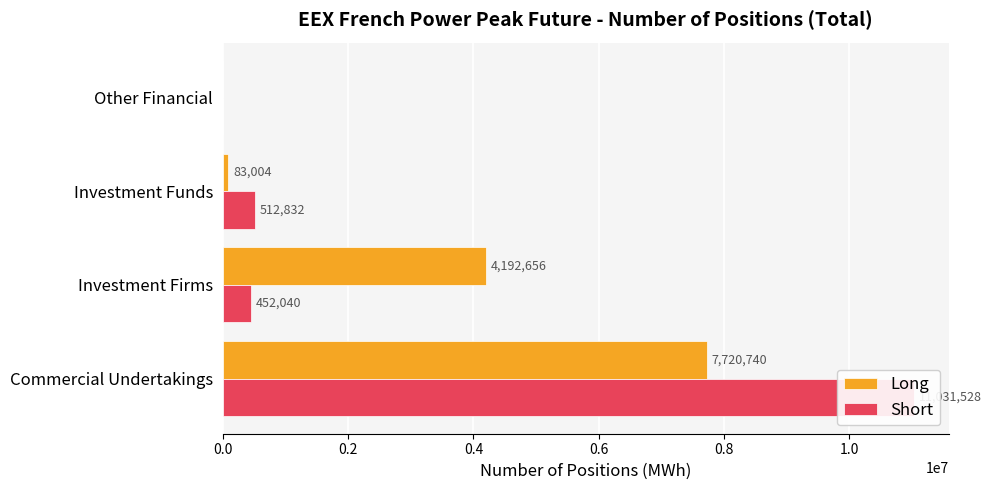

How many groups of bars are there?

4